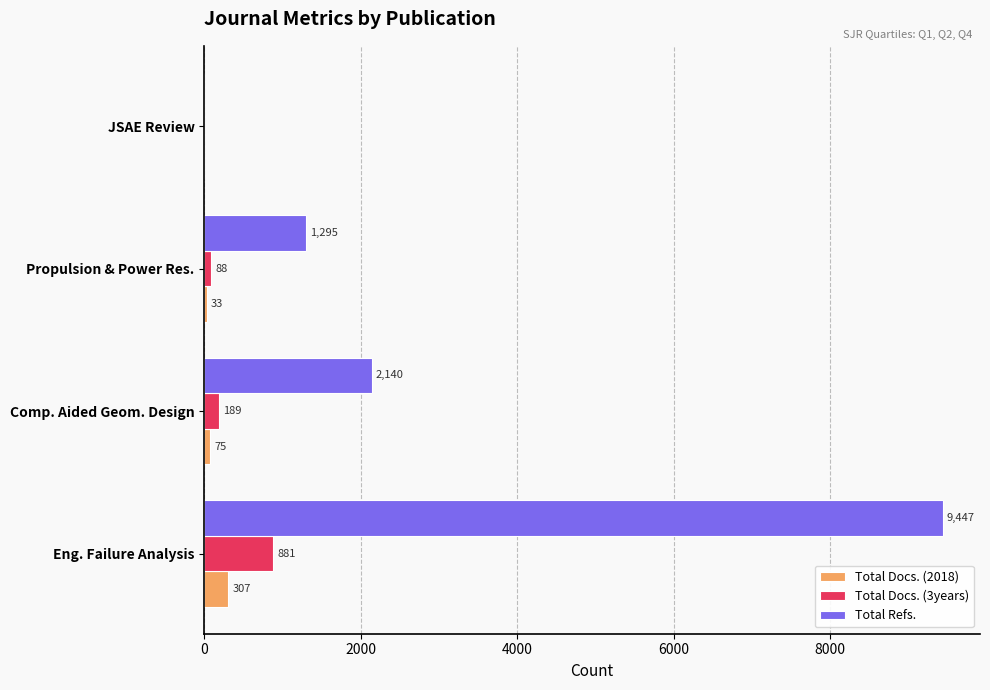

At which category is the sum across all series the highest?

Eng. Failure Analysis